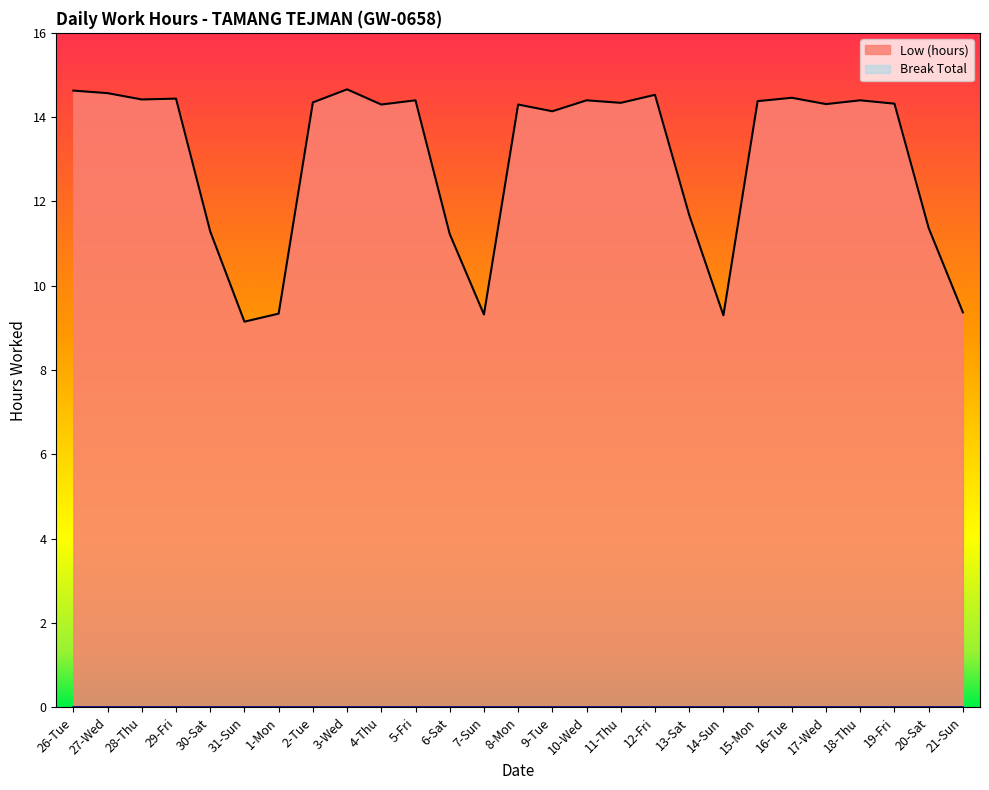

List the labels in order of value, smallest first.

31-Sun, 14-Sun, 7-Sun, 1-Mon, 21-Sun, 6-Sat, 30-Sat, 20-Sat, 13-Sat, 9-Tue, 4-Thu, 8-Mon, 17-Wed, 19-Fri, 11-Thu, 2-Tue, 15-Mon, 5-Fri, 10-Wed, 18-Thu, 28-Thu, 29-Fri, 16-Tue, 12-Fri, 27-Wed, 26-Tue, 3-Wed